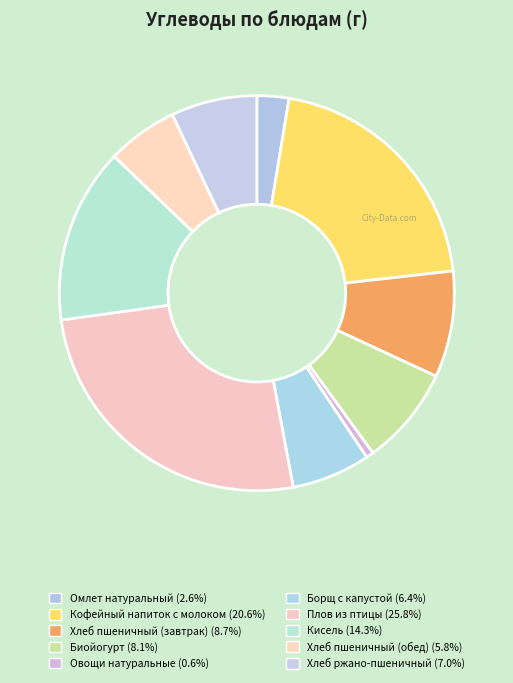

Count the number of slices in the pie.

10